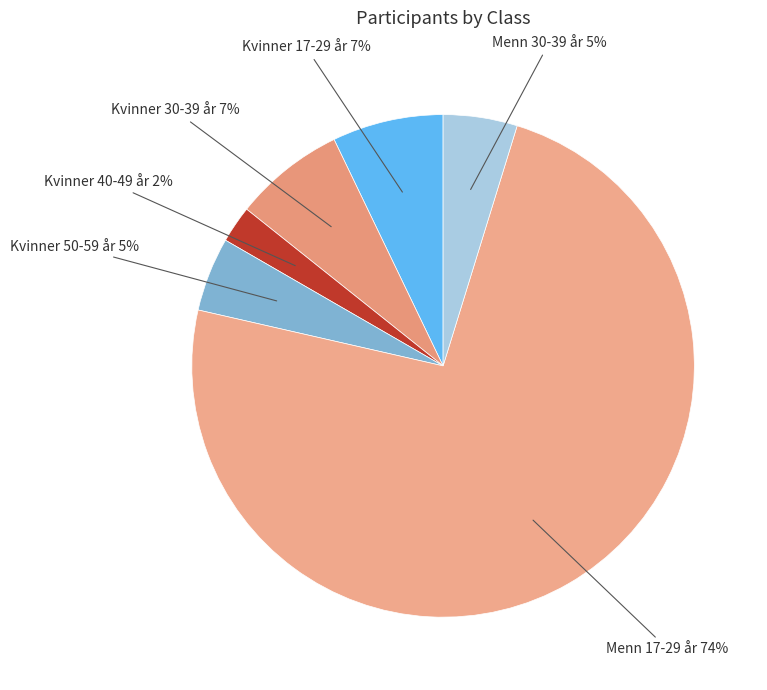

The Menn 30-39 år slice represents 5% of the pie. True or false?

True